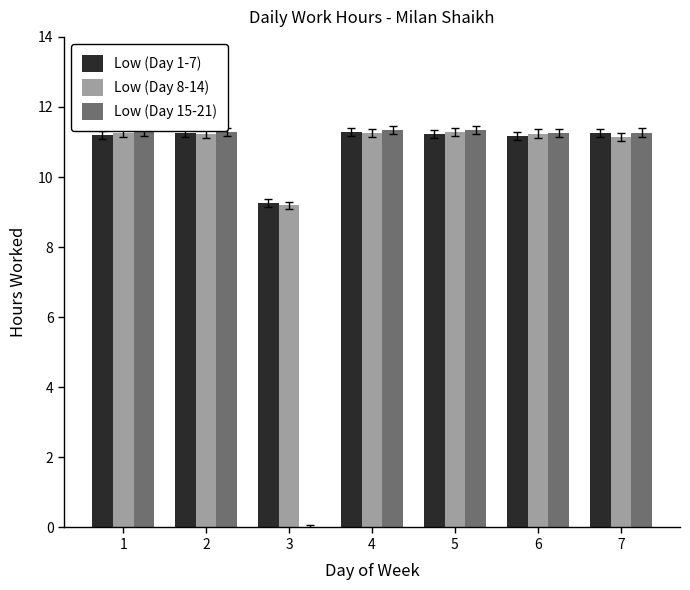

What is the total value across all series at 3?

18.4